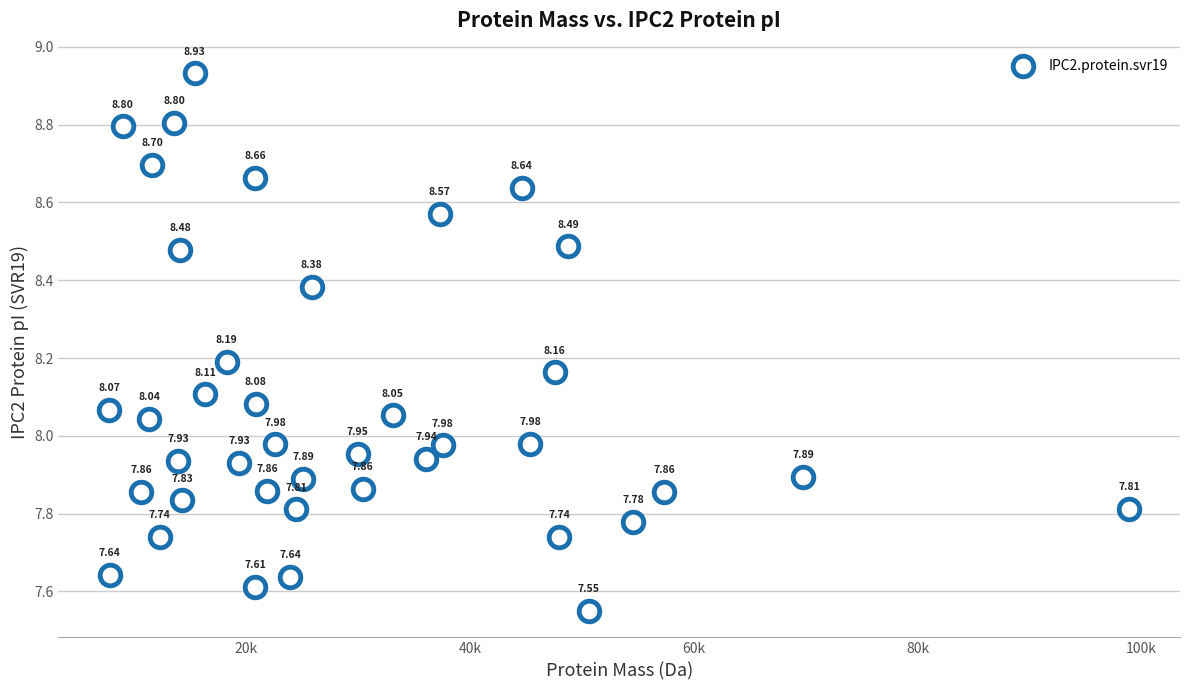

What is the range of X values (max minus min)?

91100.8